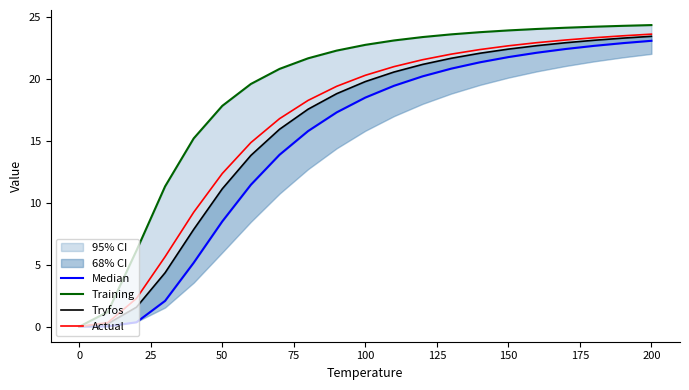

What are all the series names shown in the legend?

Median, Training, Tryfos, Actual